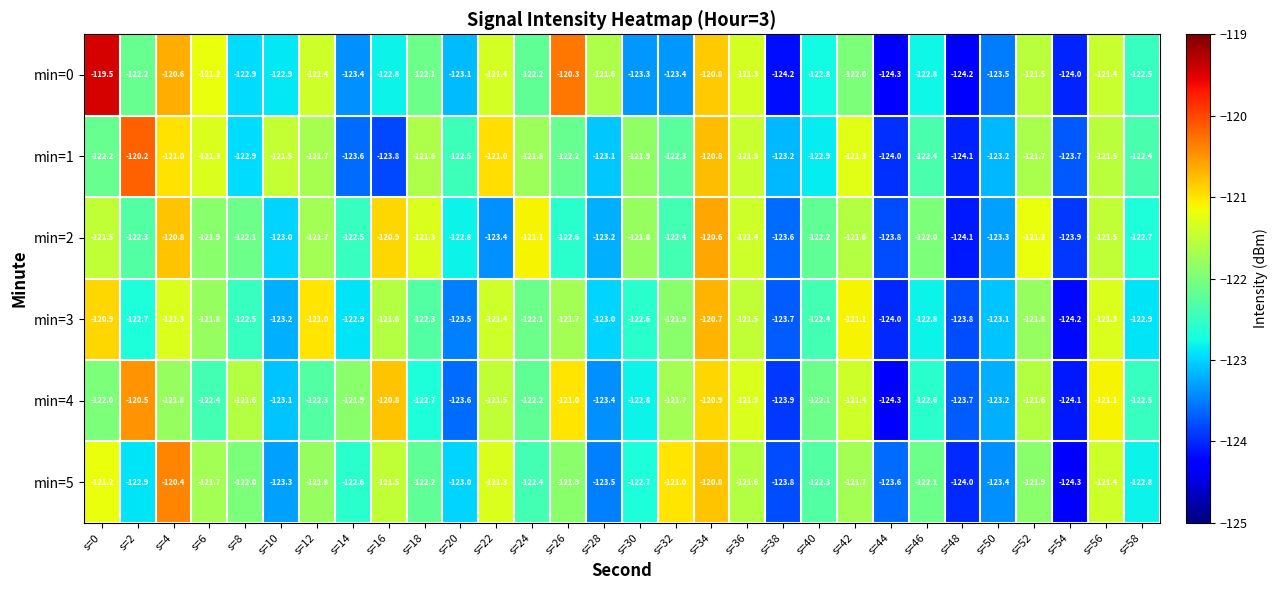

Which category has the highest value across all series?

s=0